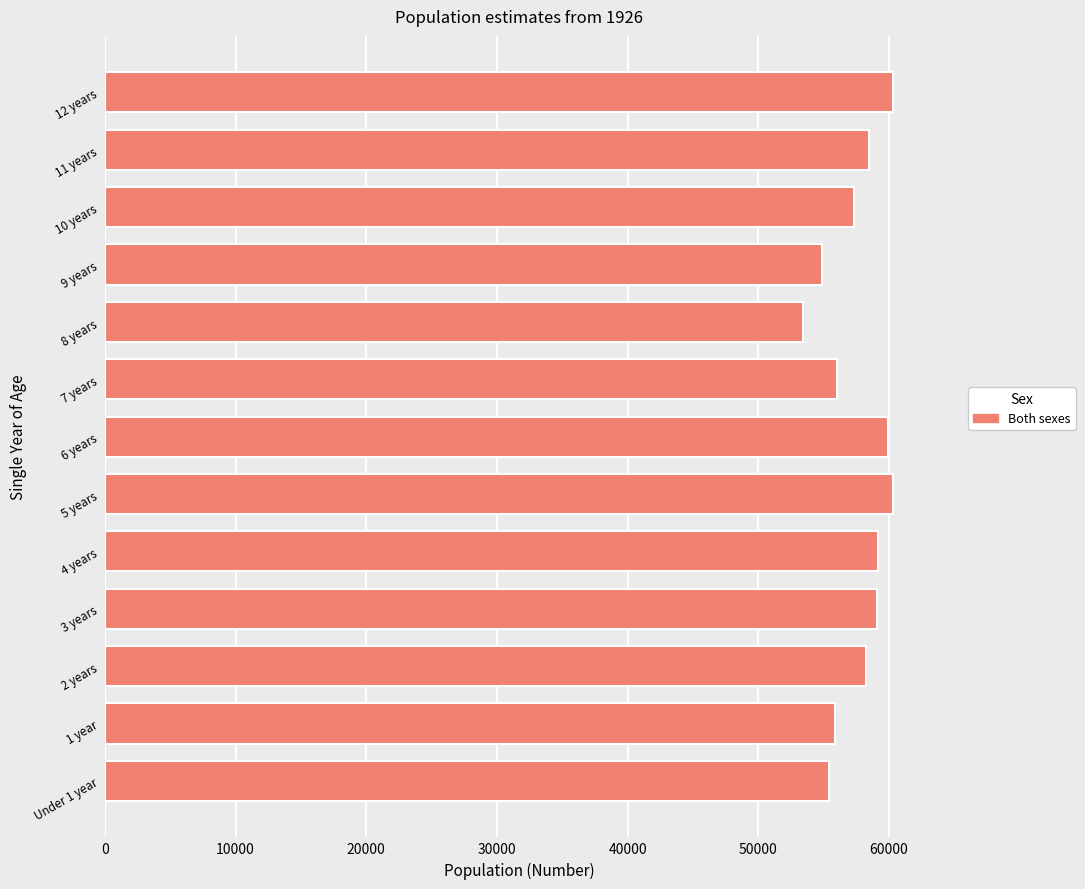

What is the ratio of the value at 3 years to the value at 1 year?

1.1